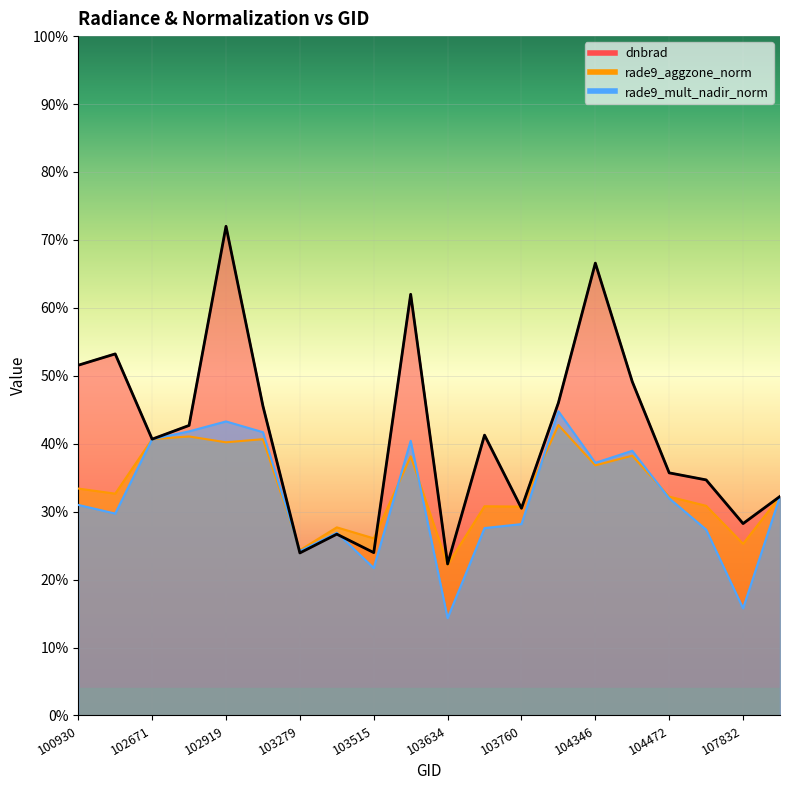

What is the approximate value at 103760?

0.3